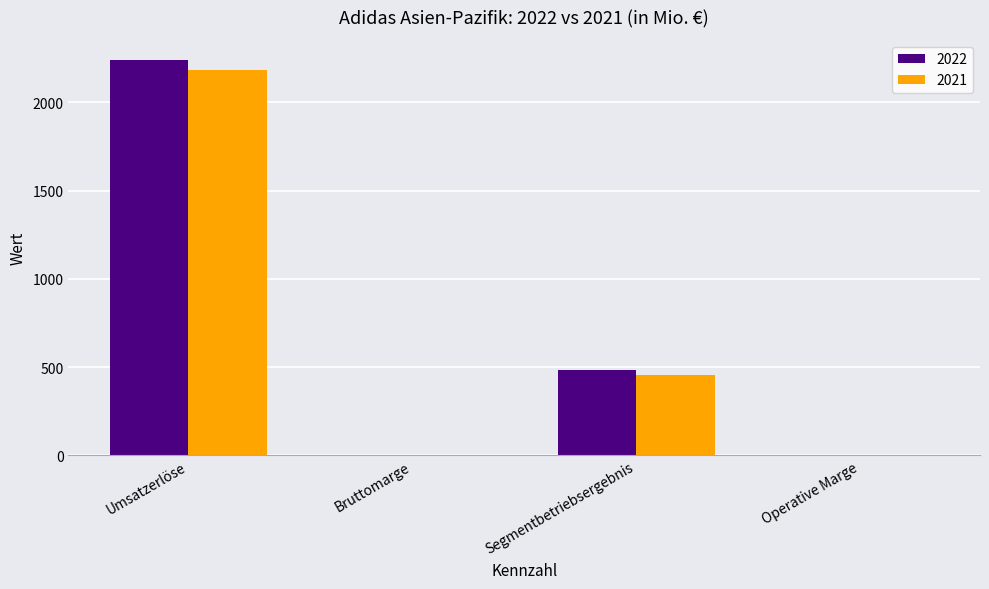

What is the average value of the 2022 series?

681.9